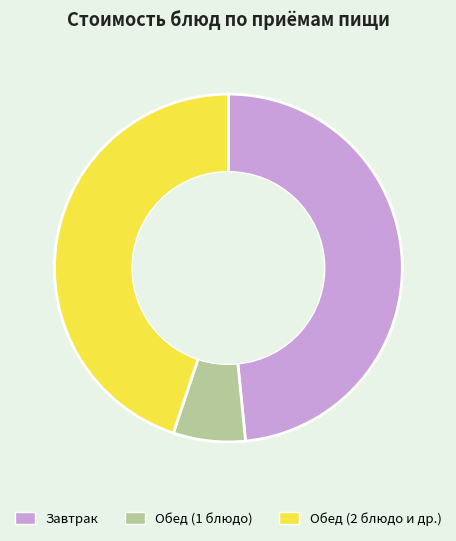

What is the largest slice in the pie chart?

Завтрак